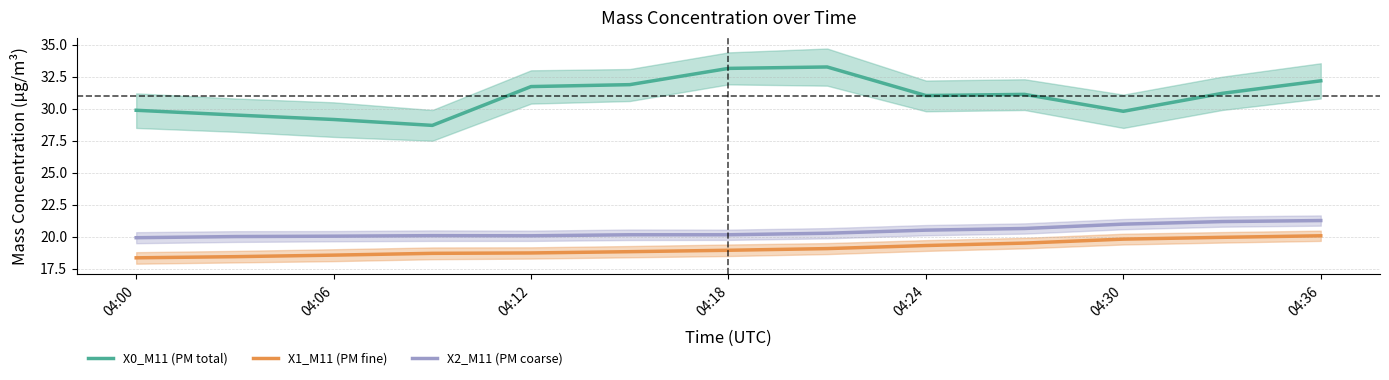

True or false: X1_M11 (PM fine) and X2_M11 (PM coarse) cross at least once.

False